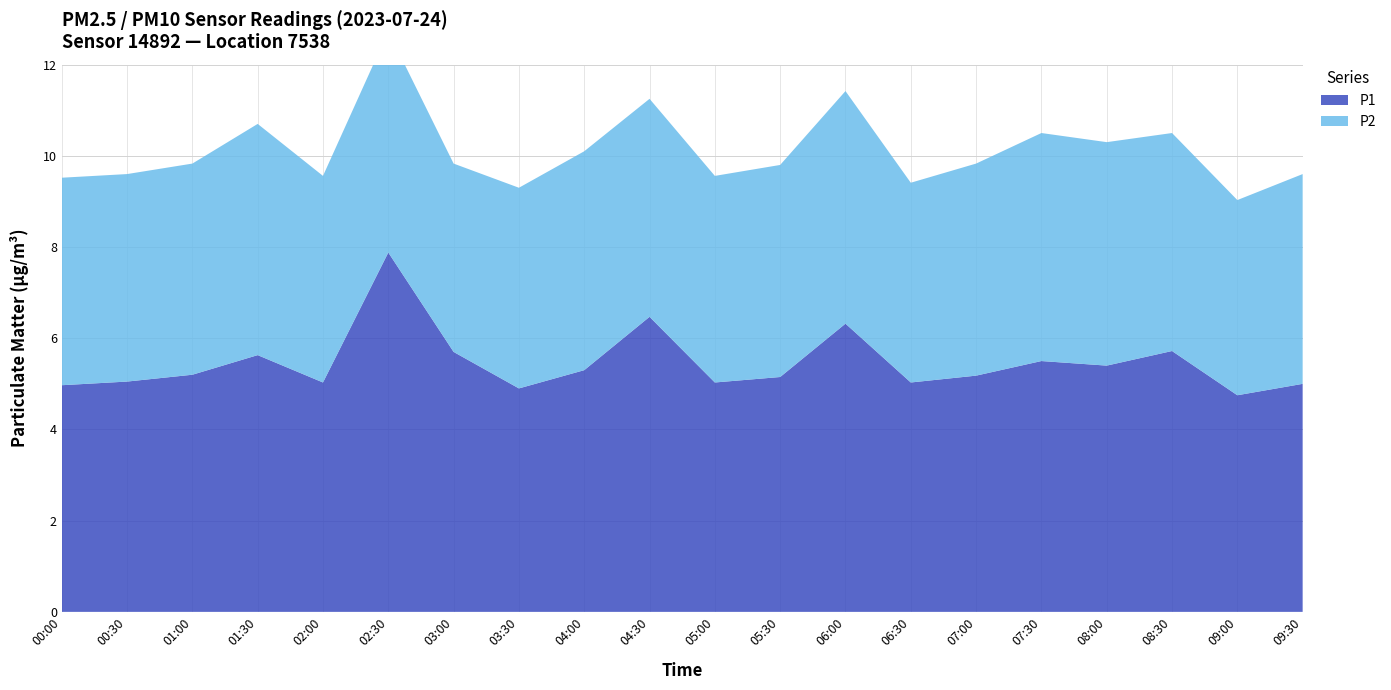

Reading left to right, list all the values displayed in this chart.

P1: 5.0	5.0	5.2	5.6	5.0	7.9	5.7	4.9	5.3	6.5	5.0	5.2	6.3	5.0	5.2	5.5	5.4	5.7	4.8	5.0
P2: 4.5	4.5	4.6	5.1	4.5	4.8	4.1	4.4	4.8	4.8	4.5	4.7	5.1	4.4	4.7	5.0	4.9	4.8	4.3	4.6